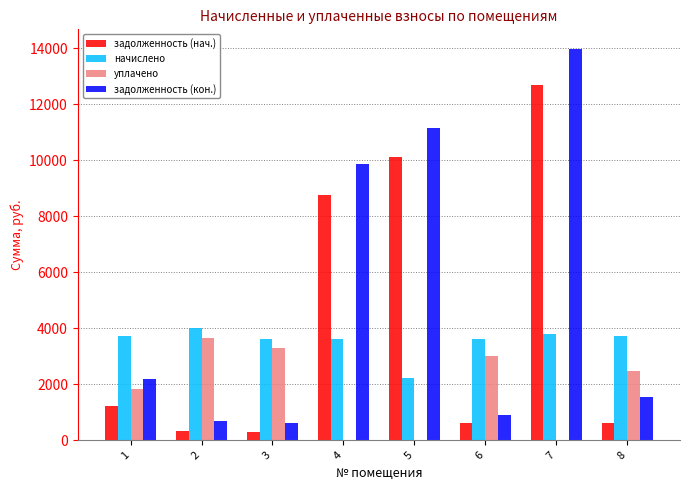

What is the total value across all series at 4?

22230.6